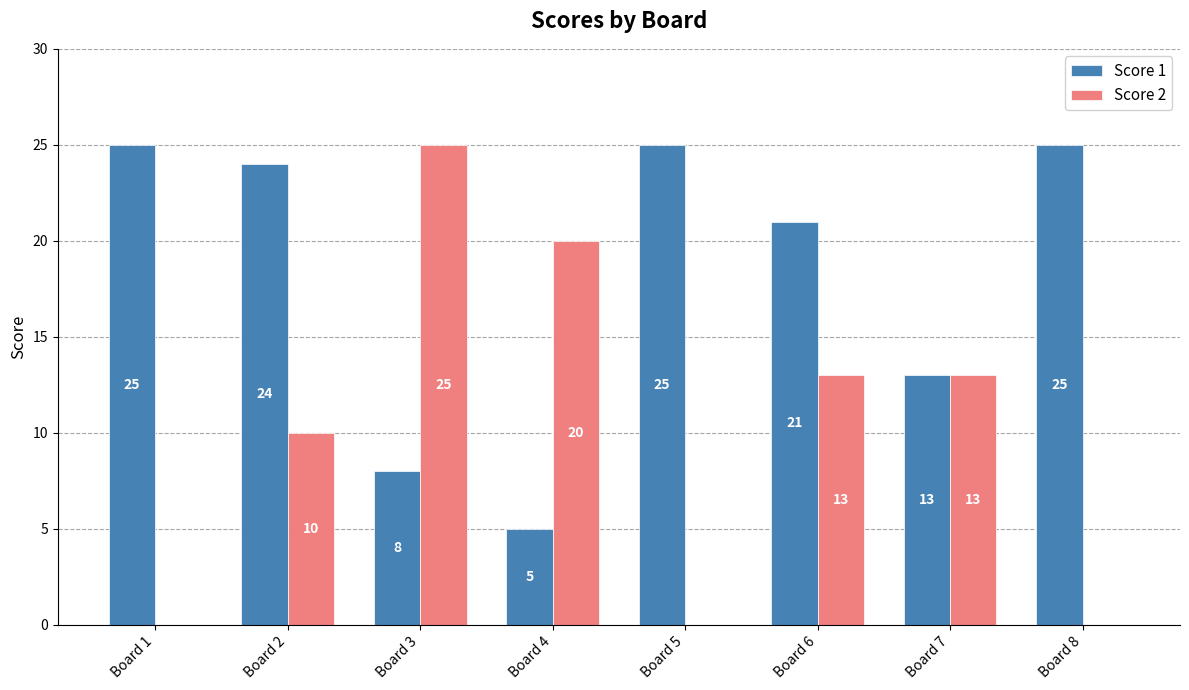

What value does the Score 1 series have at Board 6, to the nearest 10?

20